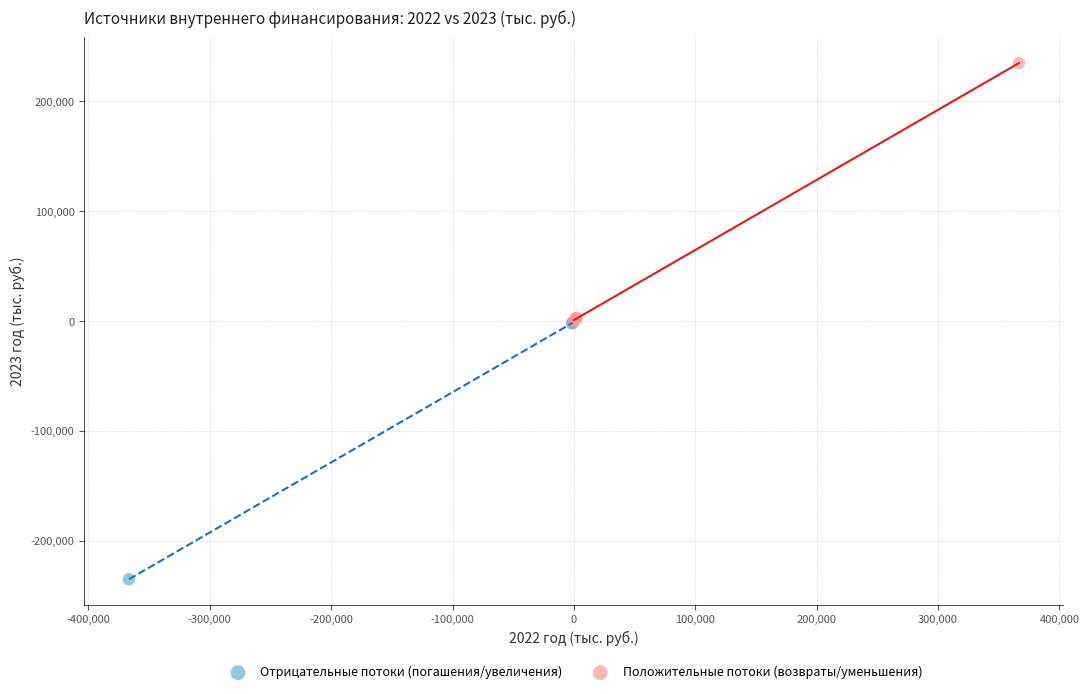

Which series reaches the maximum Y coordinate?

Положительные потоки (возвраты/уменьшения)